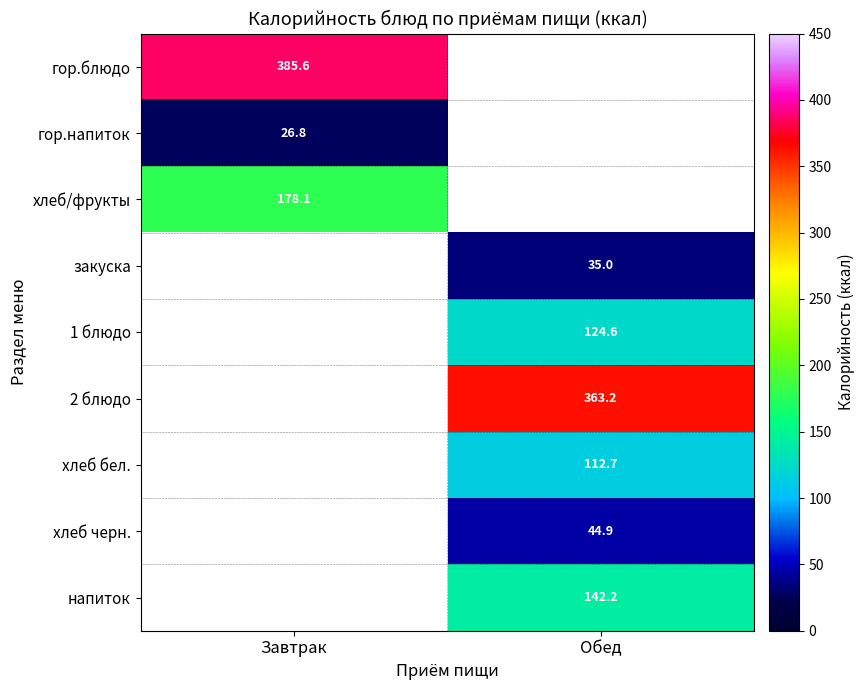

The value of 2 блюдо at Обед is 85.2. True or false?

False